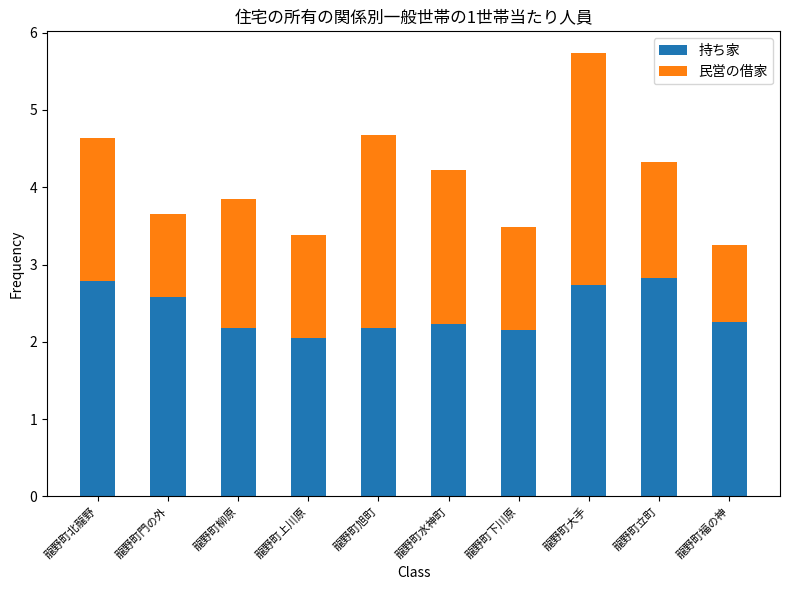

Does the chart contain stacked bars?

Yes